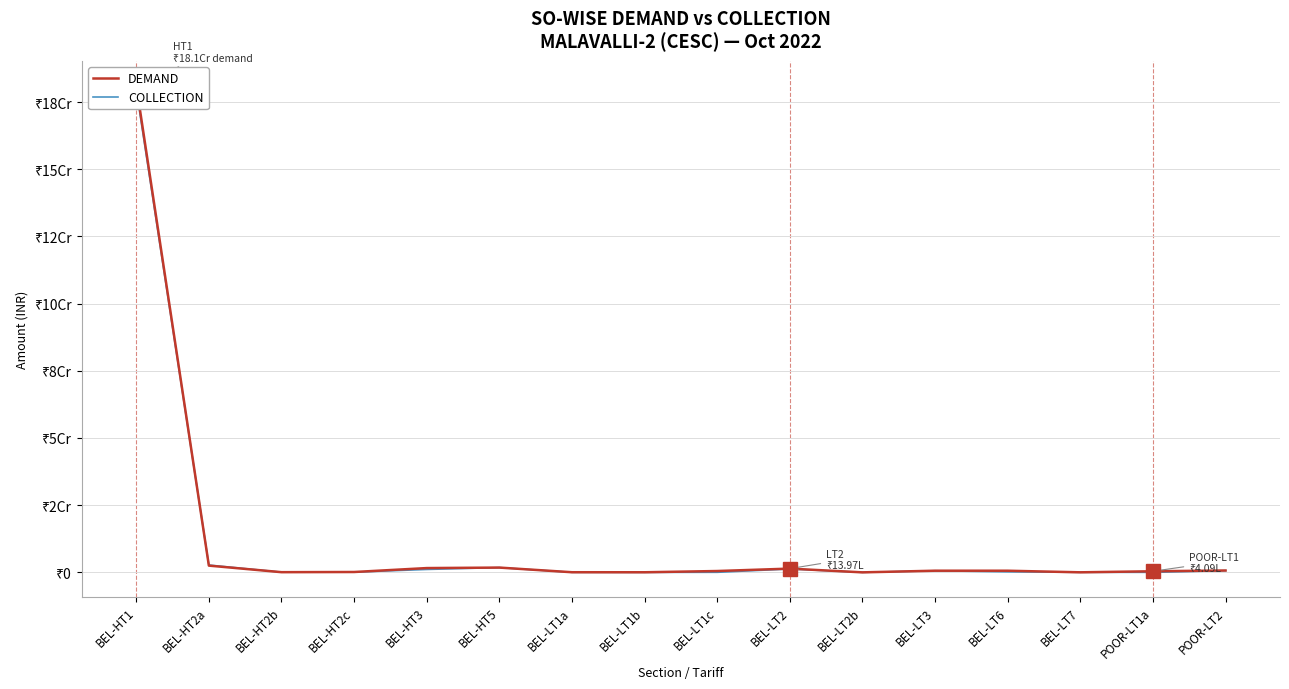

How many interior local peaks does the COLLECTION series have?

3